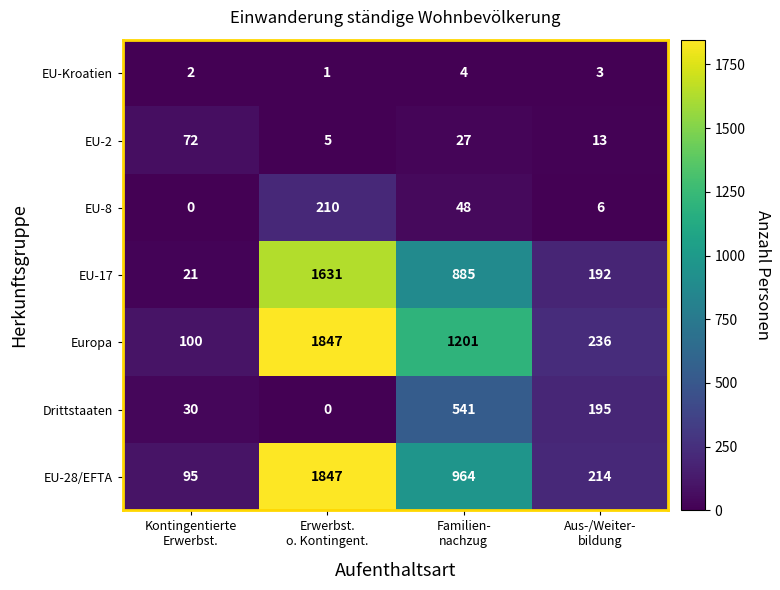

What is the sum of all EU-8 values?

264